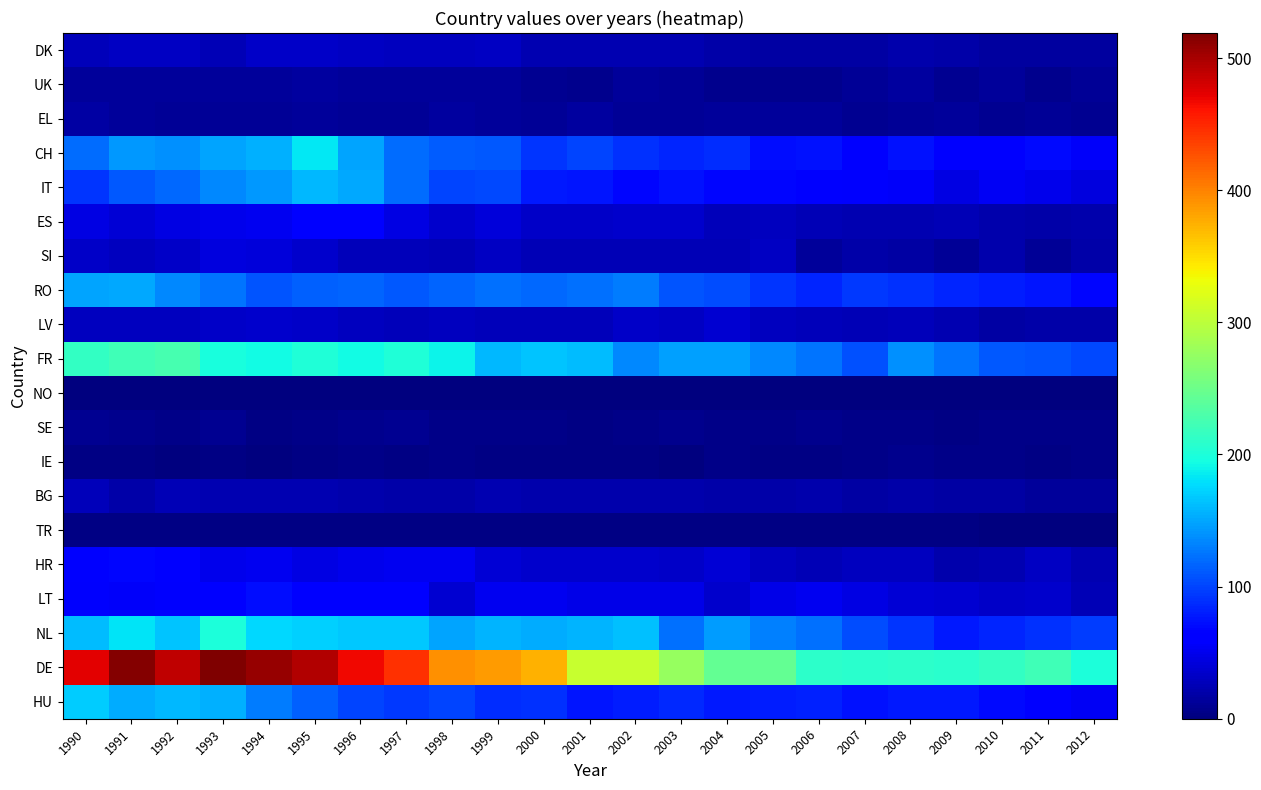

Reading left to right, list all the values displayed in this chart.

DK: 1990=28	1991=31	1992=32	1993=25	1994=33	1995=34	1996=32	1997=29	1998=30	1999=32	2000=24	2001=24	2002=23	2003=24	2004=20	2005=18	2006=18	2007=17	2008=22	2009=19	2010=16	2011=15	2012=16
UK: 1990=13	1991=13	1992=13	1993=14	1994=13	1995=15	1996=14	1997=13	1998=13	1999=13	2000=9	2001=7	2002=13	2003=12	2004=8	2005=7	2006=8	2007=11	2008=15	2009=9	2010=14	2011=8	2012=12
EL: 1990=17	1991=13	1992=12	1993=12	1994=12	1995=13	1996=12	1997=12	1998=16	1999=13	2000=11	2001=15	2002=12	2003=12	2004=13	2005=14	2006=13	2007=10	2008=12	2009=13	2010=10	2011=11	2012=9
CH: 1990=121	1991=142	1992=139	1993=150	1994=155	1995=184	1996=150	1997=120	1998=113	1999=110	2000=92	2001=101	2002=91	2003=84	2004=89	2005=72	2006=73	2007=61	2008=74	2009=60	2010=60	2011=69	2012=55
IT: 1990=93	1991=110	1992=118	1993=134	1994=142	1995=159	1996=152	1997=120	1998=100	1999=102	2000=79	2001=77	2002=68	2003=74	2004=67	2005=68	2006=65	2007=57	2008=55	2009=45	2010=53	2011=49	2012=43
ES: 1990=45	1991=40	1992=45	1993=49	1994=52	1995=59	1996=60	1997=45	1998=36	1999=42	2000=34	2001=34	2002=36	2003=35	2004=28	2005=30	2006=26	2007=23	2008=24	2009=25	2010=22	2011=20	2012=21
SI: 1990=34	1991=30	1992=33	1993=44	1994=41	1995=35	1996=28	1997=28	1998=26	1999=32	2000=26	2001=26	2002=25	2003=25	2004=26	2005=31	2006=14	2007=20	2008=18	2009=11	2010=21	2011=11	2012=19
RO: 1990=150	1991=151	1992=135	1993=125	1994=109	1995=115	1996=116	1997=110	1998=117	1999=122	2000=119	2001=123	2002=128	2003=109	2004=104	2005=92	2006=85	2007=95	2008=90	2009=85	2010=81	2011=76	2012=68
LV: 1990=29	1991=29	1992=30	1993=33	1994=35	1995=33	1996=29	1997=28	1998=29	1999=28	2000=27	2001=28	2002=34	2003=31	2004=37	2005=30	2006=28	2007=25	2008=28	2009=23	2010=18	2011=20	2012=19
FR: 1990=214	1991=223	1992=226	1993=198	1994=193	1995=202	1996=193	1997=202	1998=190	1999=160	2000=165	2001=162	2002=135	2003=147	2004=146	2005=135	2006=124	2007=106	2008=138	2009=124	2010=110	2011=108	2012=103
NO: 1990=2	1991=1	1992=1	1993=1	1994=2	1995=2	1996=1	1997=2	1998=1	1999=2	2000=1	2001=1	2002=2	2003=1	2004=1	2005=1	2006=1	2007=1	2008=1	2009=1	2010=2	2011=2	2012=1
SE: 1990=10	1991=7	1992=5	1993=9	1994=3	1995=5	1996=7	1997=9	1998=6	1999=6	2000=5	2001=4	2002=5	2003=7	2004=5	2005=5	2006=8	2007=6	2008=5	2009=4	2010=6	2011=6	2012=6
IE: 1990=3	1991=4	1992=2	1993=4	1994=2	1995=4	1996=5	1997=4	1998=6	1999=4	2000=3	2001=3	2002=4	2003=2	2004=6	2005=4	2006=4	2007=6	2008=7	2009=6	2010=5	2011=4	2012=5
BG: 1990=27	1991=19	1992=26	1993=24	1994=23	1995=23	1996=22	1997=20	1998=19	1999=24	2000=21	2001=21	2002=21	2003=21	2004=20	2005=19	2006=21	2007=18	2008=19	2009=17	2010=18	2011=14	2012=14
TR: 1990=3	1991=3	1992=3	1993=3	1994=3	1995=3	1996=3	1997=3	1998=3	1999=3	2000=3	2001=3	2002=3	2003=3	2004=3	2005=3	2006=3	2007=3	2008=3	2009=3	2010=2	2011=2	2012=2
HR: 1990=60	1991=67	1992=62	1993=49	1994=51	1995=45	1996=49	1997=51	1998=51	1999=39	2000=36	2001=36	2002=35	2003=33	2004=40	2005=29	2006=26	2007=29	2008=29	2009=21	2010=23	2011=32	2012=24
LT: 1990=57	1991=55	1992=58	1993=61	1994=72	1995=64	1996=60	1997=60	1998=38	1999=52	2000=52	2001=48	2002=48	2003=47	2004=36	2005=48	2006=52	2007=45	2008=40	2009=38	2010=34	2011=35	2012=26
NL: 1990=162	1991=181	1992=165	1993=199	1994=175	1995=171	1996=167	1997=167	1998=149	1999=157	2000=154	2001=158	2002=163	2003=123	2004=144	2005=130	2006=123	2007=105	2008=93	2009=78	2010=85	2011=91	2012=97
DE: 1990=474	1991=516	1992=490	1993=519	1994=508	1995=495	1996=467	1997=444	1998=393	1999=387	2000=375	2001=308	2002=308	2003=276	2004=244	2005=244	2006=209	2007=208	2008=210	2009=207	2010=213	2011=223	2012=199
HU: 1990=170	1991=154	1992=160	1993=155	1994=128	1995=115	1996=101	1997=94	1998=101	1999=88	2000=91	2001=77	2002=80	2003=87	2004=79	2005=80	2006=82	2007=73	2008=79	2009=78	2010=69	2011=62	2012=53